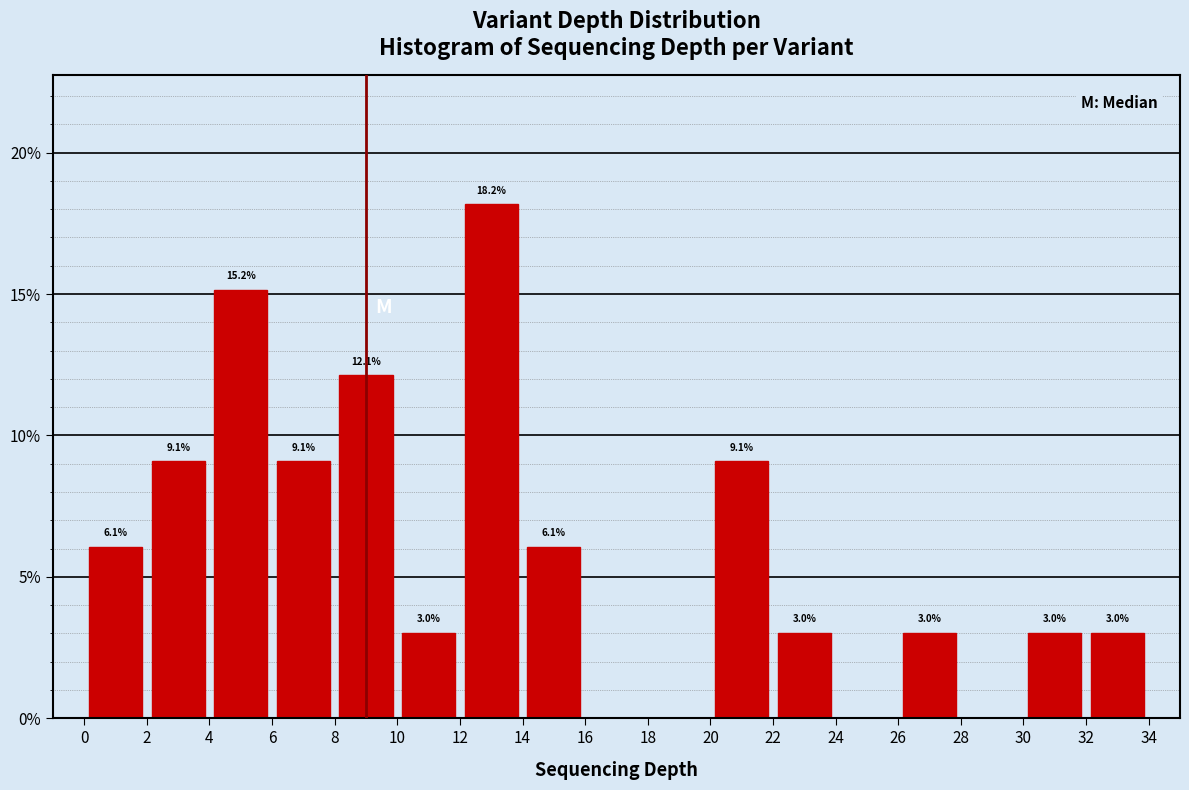

Over which range of the x-axis is the bar tallest?

12 to 14